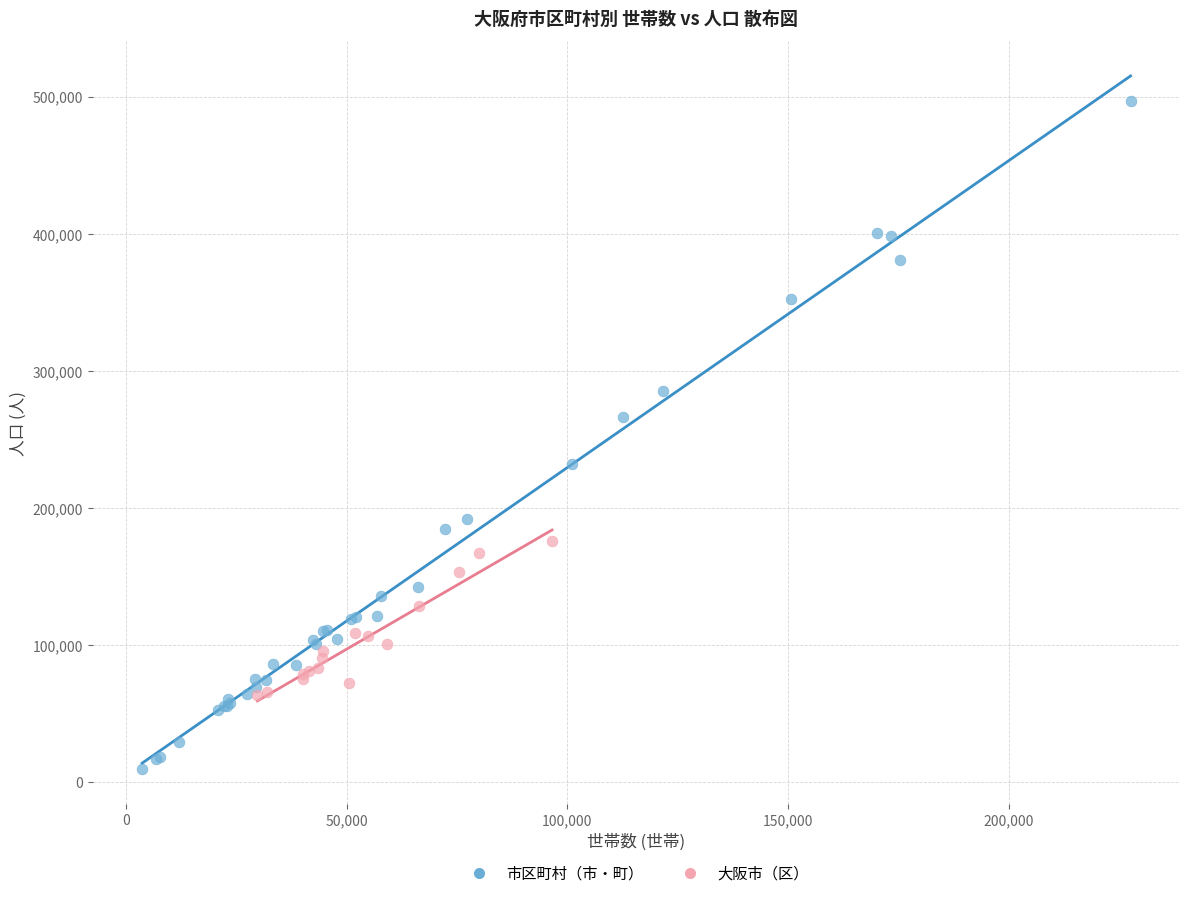

Which series contains the lowest Y value?

市区町村（市・町）